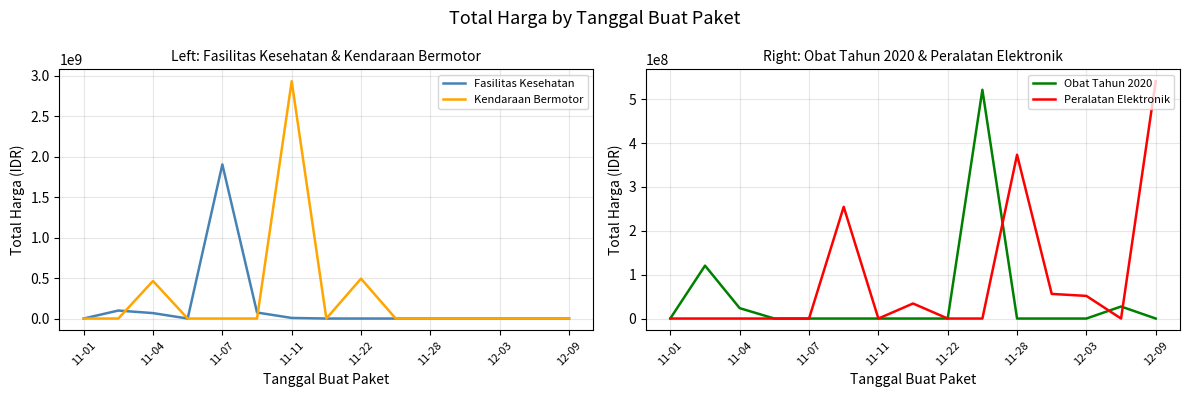

How many lines are shown in the chart?

4